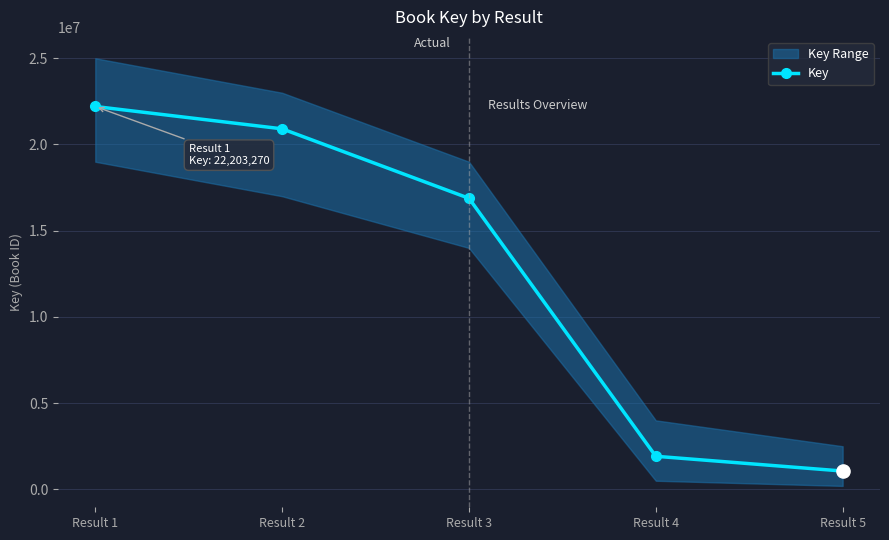

What is the change in value from Result 2 to Result 5?

-19845825